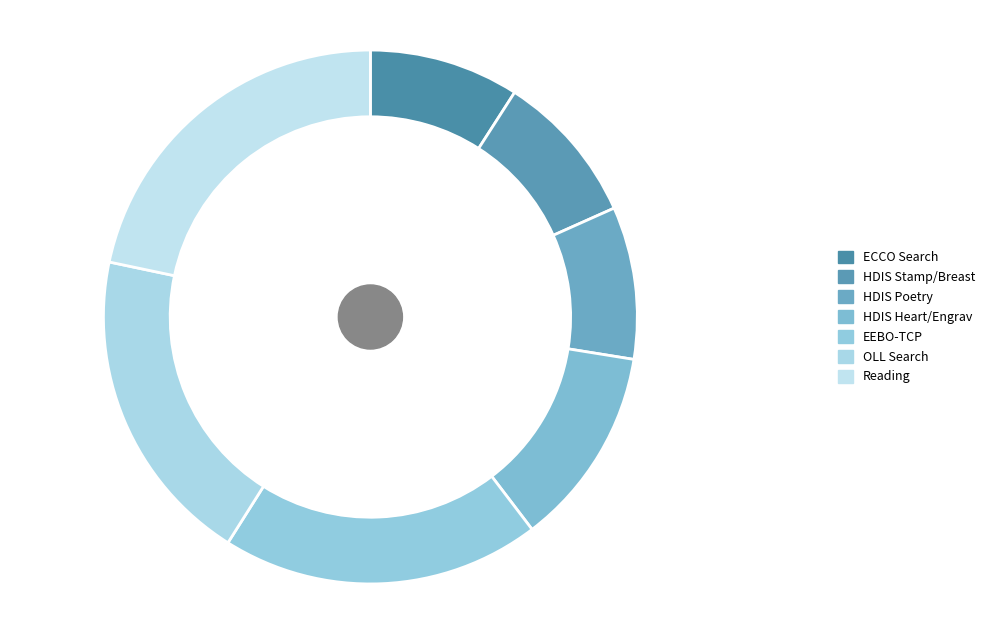

How many segments does this pie chart have?

7